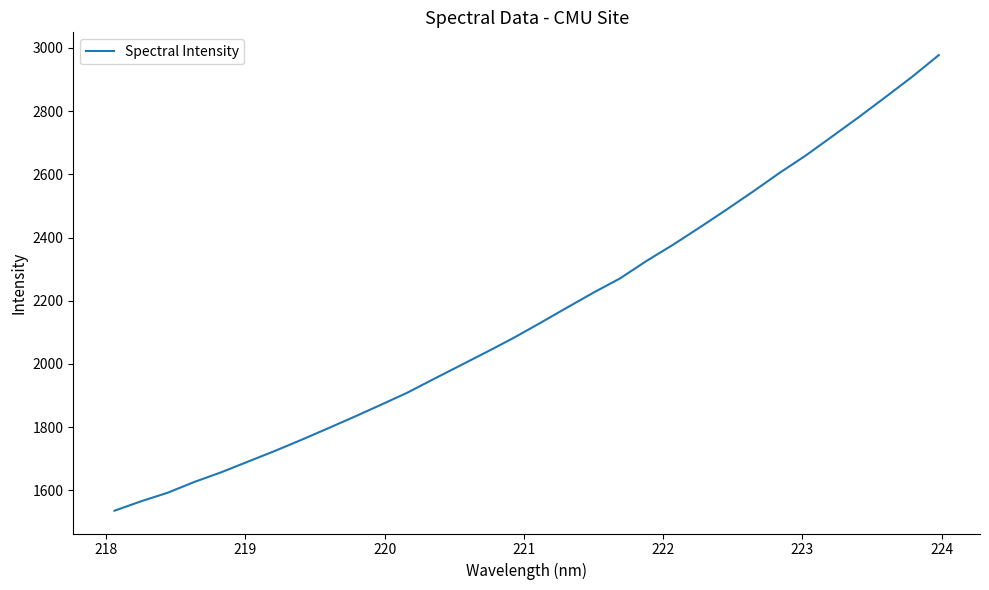

Count the number of values greater than 2129.

16